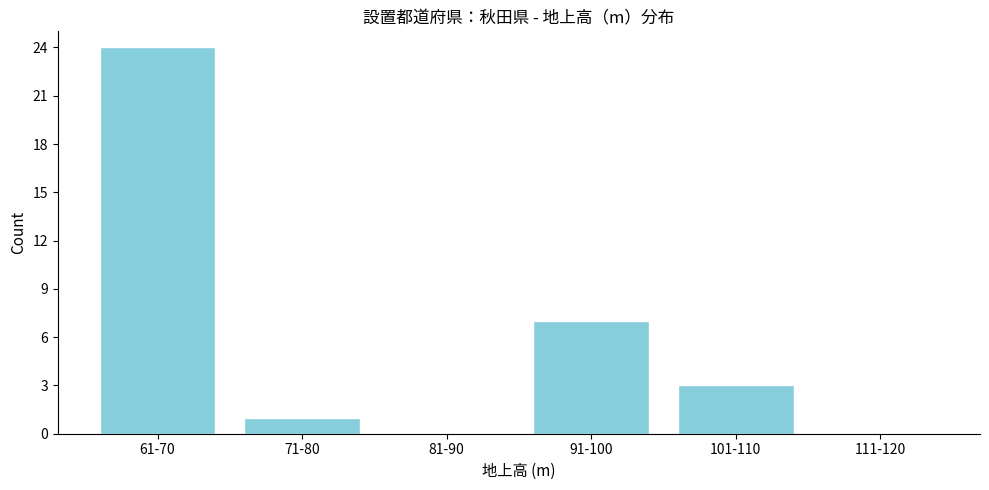

Reading left to right, extract all data points from this chart.

61-70=24	71-80=1	81-90=0	91-100=7	101-110=3	111-120=0